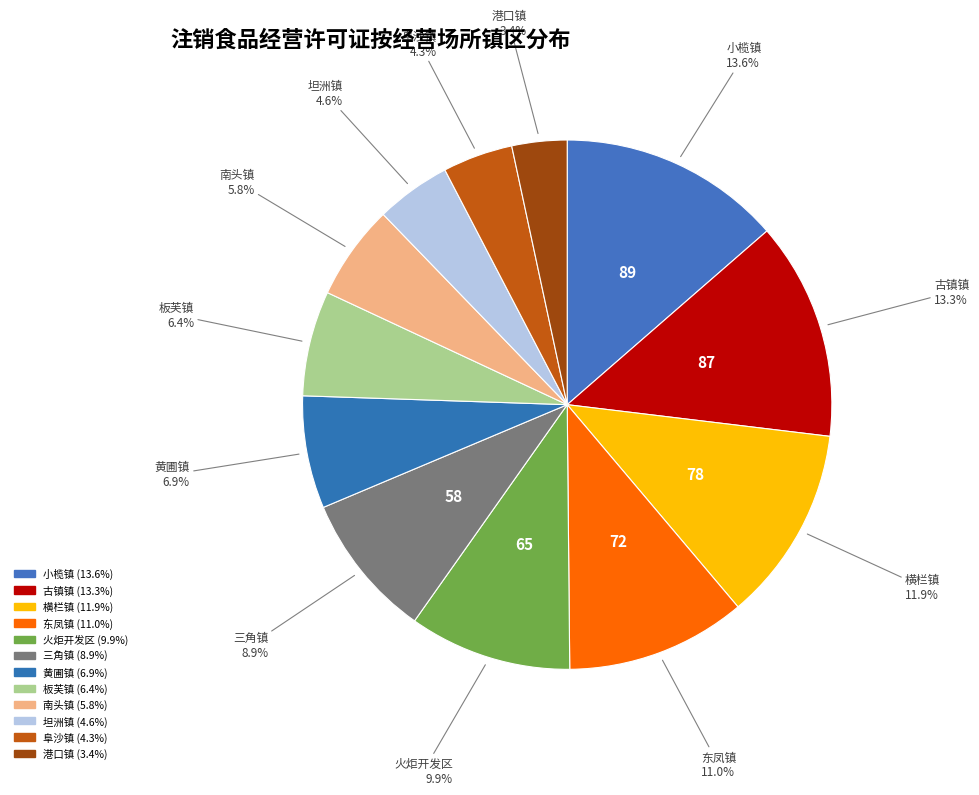

How many segments does this pie chart have?

12